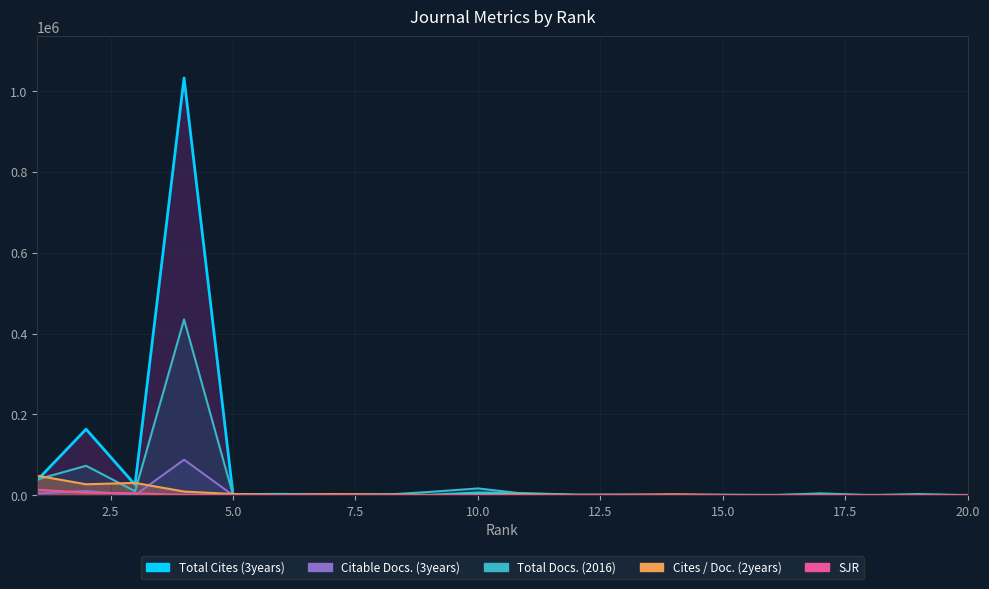

At how many categories does at least one series exceed 917160?

1